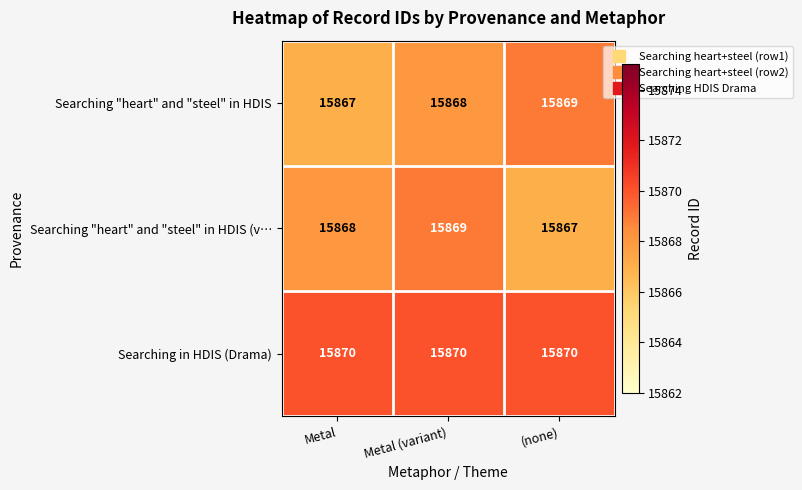

What is the difference between the highest and lowest values at Metal?

3